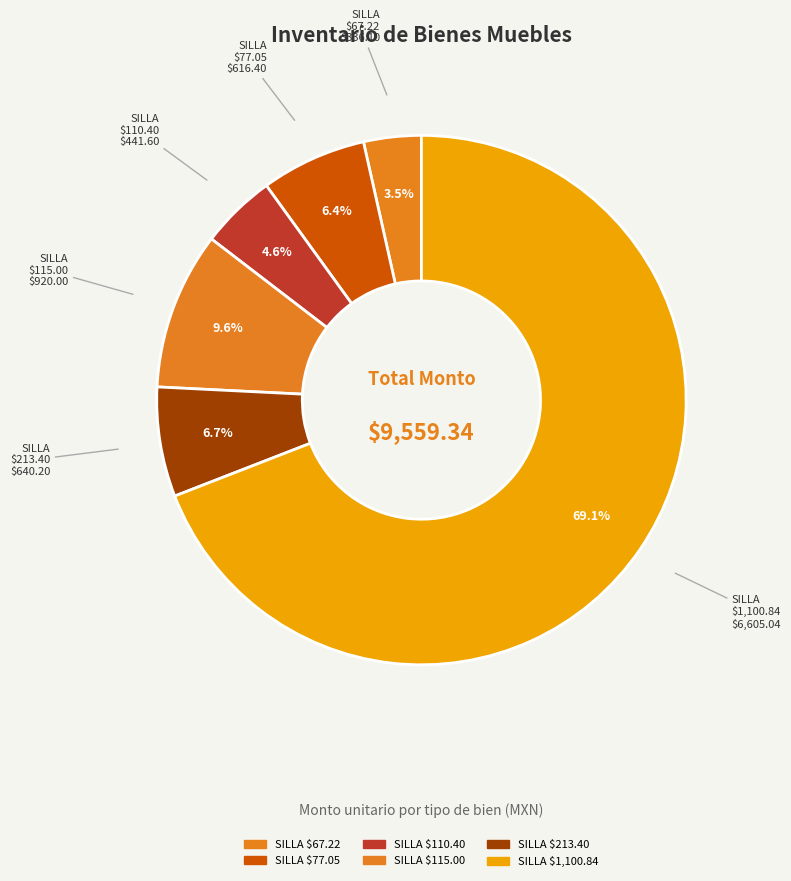

How much of the chart is everything except SILLA $67.22?

96.5%